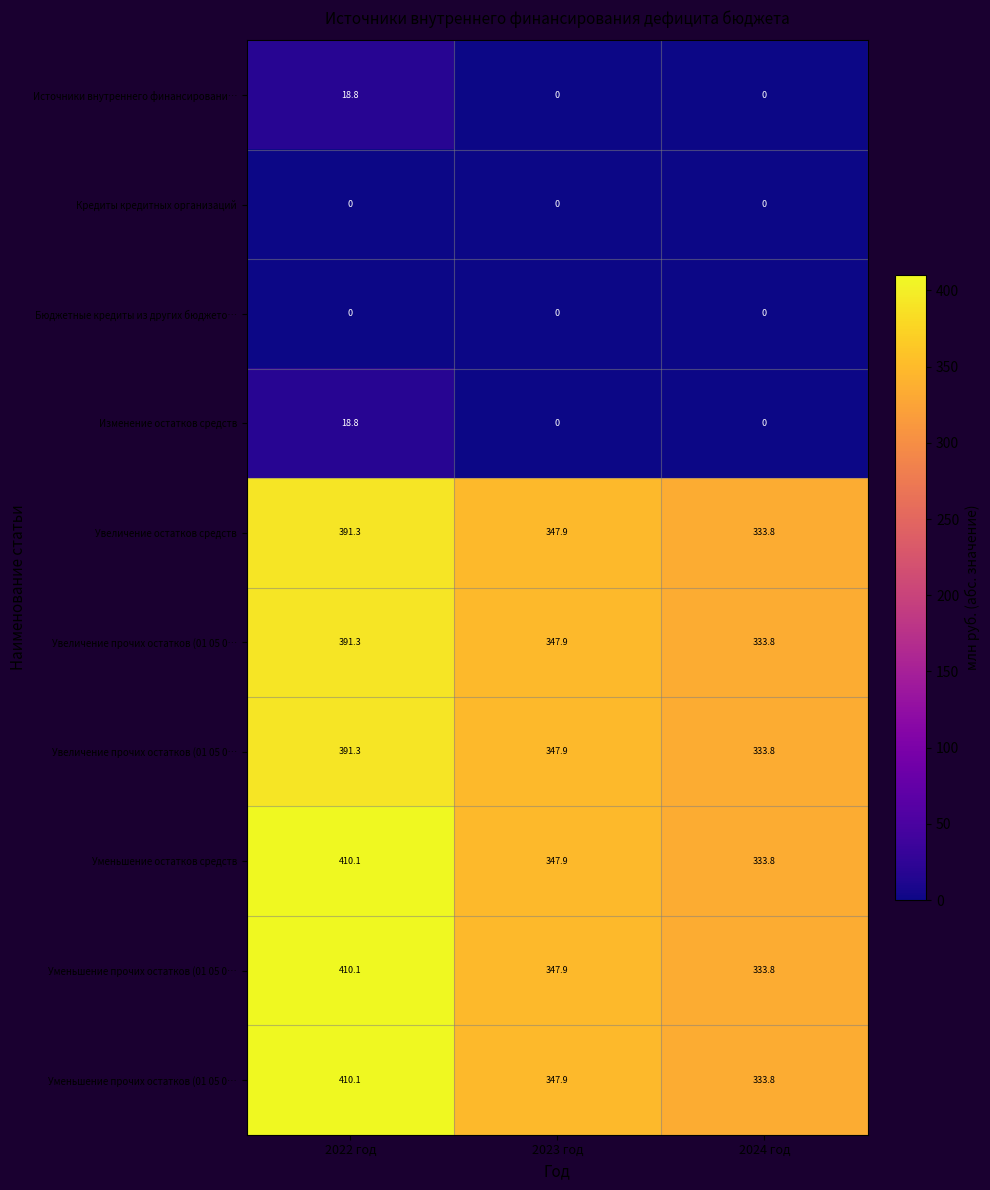

At which category does the chart reach its peak across all series?

2022 год